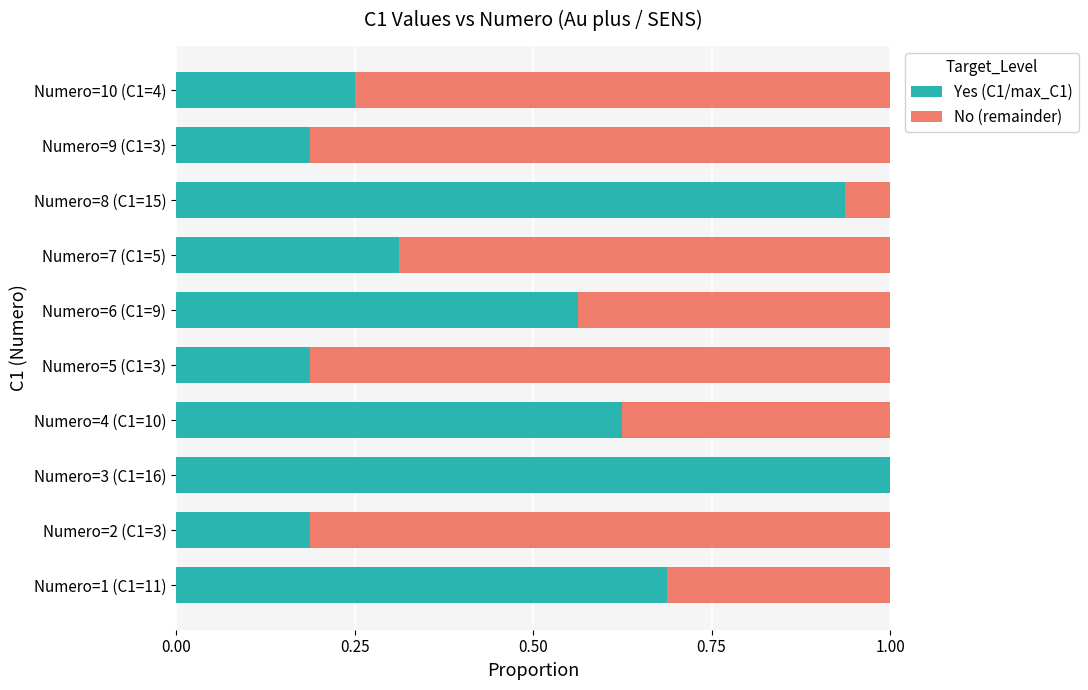

At which label does Yes (C1/max_C1) reach its peak?

Numero=3 (C1=16)